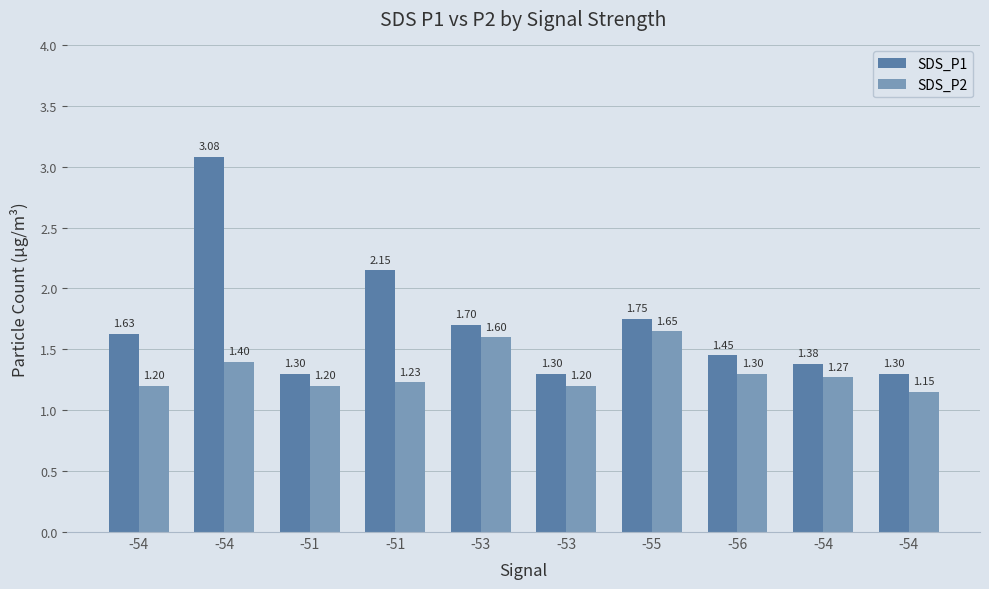

At which category is the sum across all series the highest?

-54